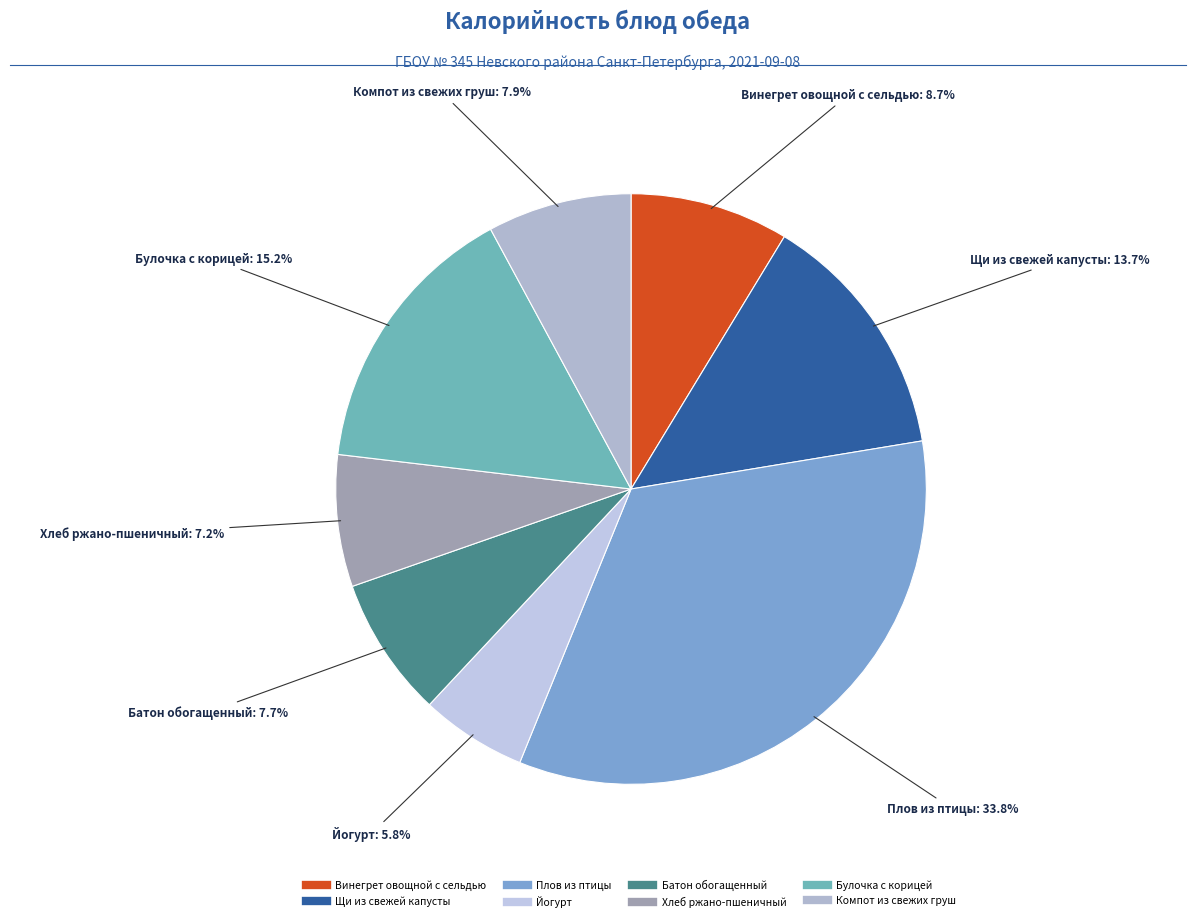

Count the number of slices in the pie.

8